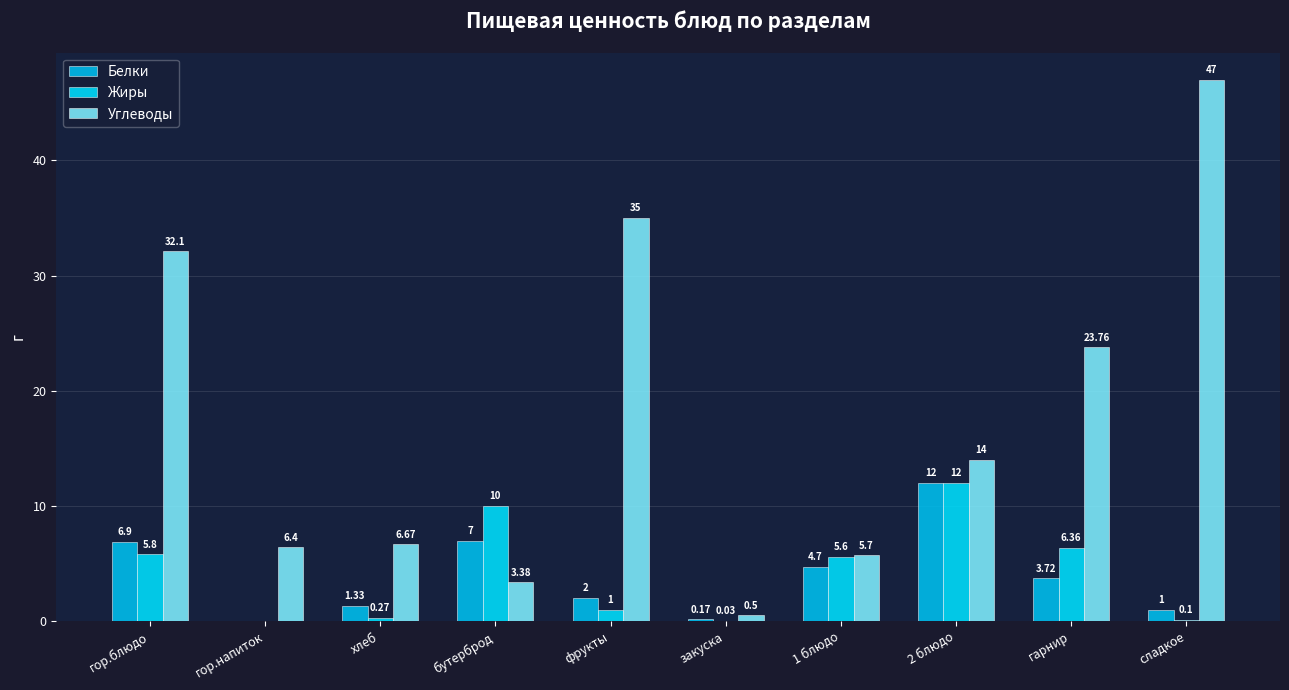

How many series are shown in this chart?

3